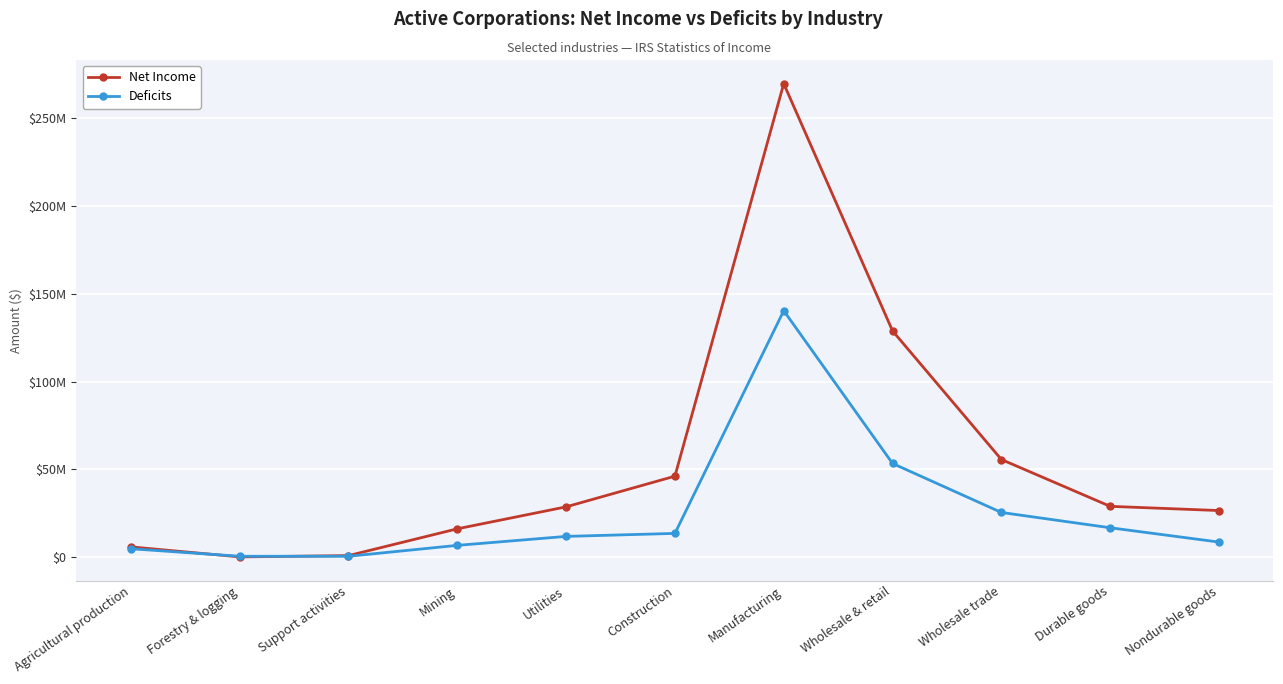

Is the value of Net Income at Agricultural production greater than the value of Deficits at Durable goods?

No